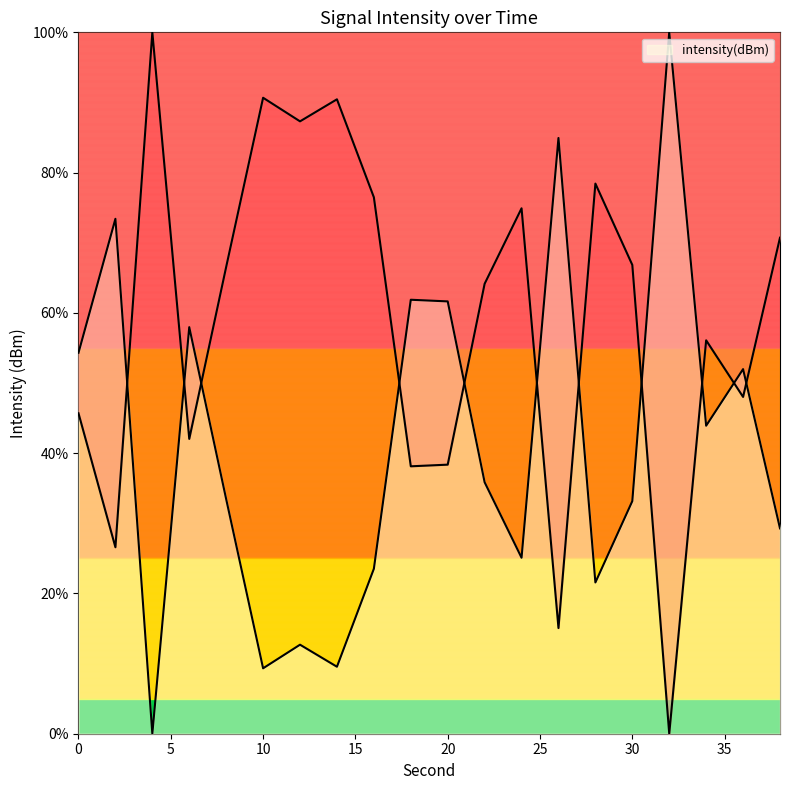

How many data points are less than 35?

10